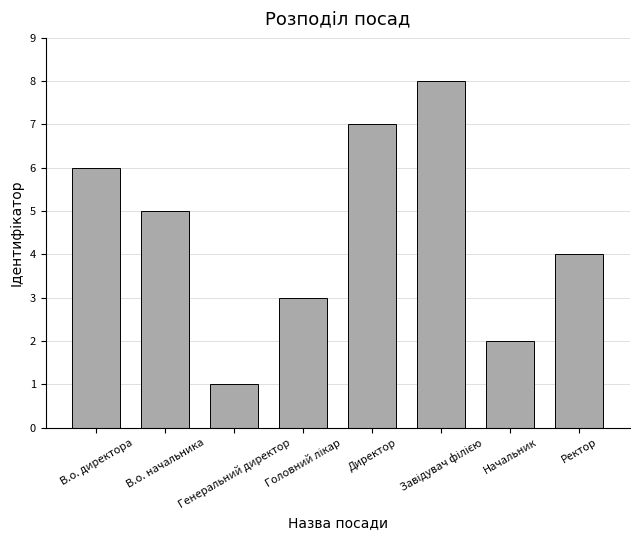

Reading left to right, extract all data points from this chart.

6	5	1	3	7	8	2	4